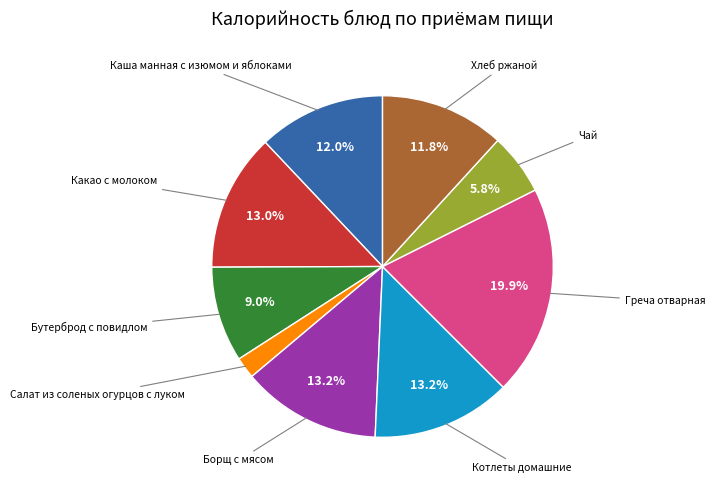

Is there a majority slice in this chart?

No